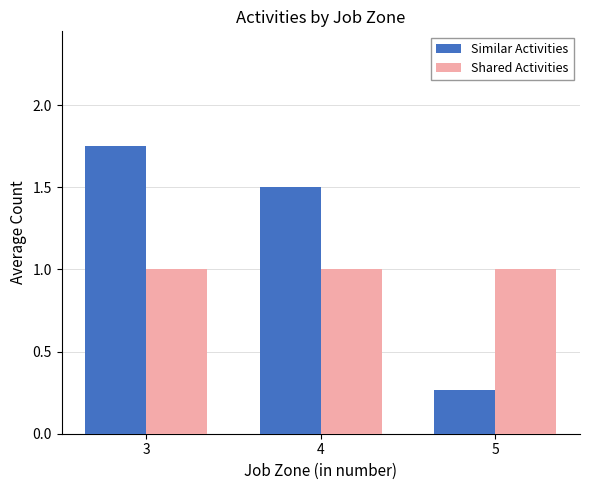

At which category does the chart reach its peak across all series?

3